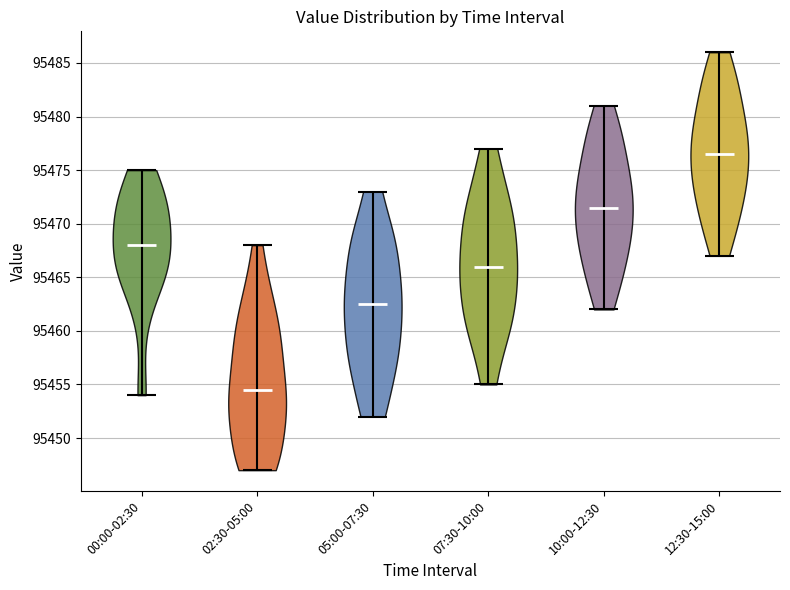

What is the highest point the violin for 07:30-10:00 reaches on the y-axis? The values are not printed on the chart, so give them approximately, as read against the axis.

95477.0